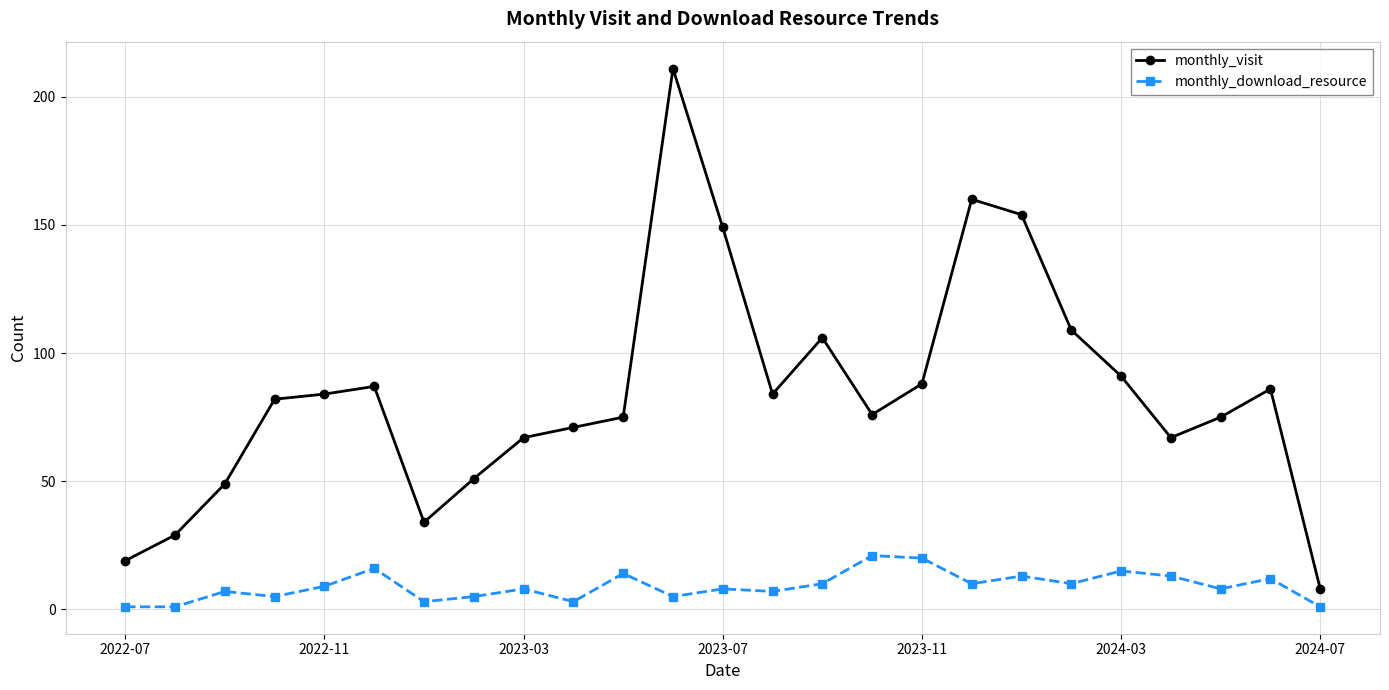

What is the difference between the maximum and minimum values in the monthly_visit series?

203